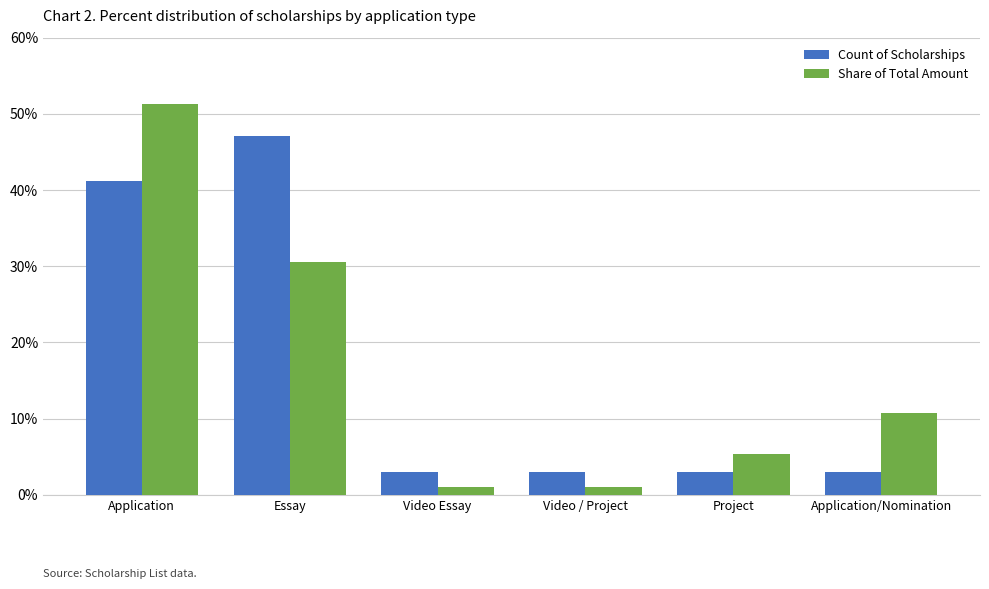

List the series in order of their peak value, lowest first.

Count of Scholarships, Share of Total Amount